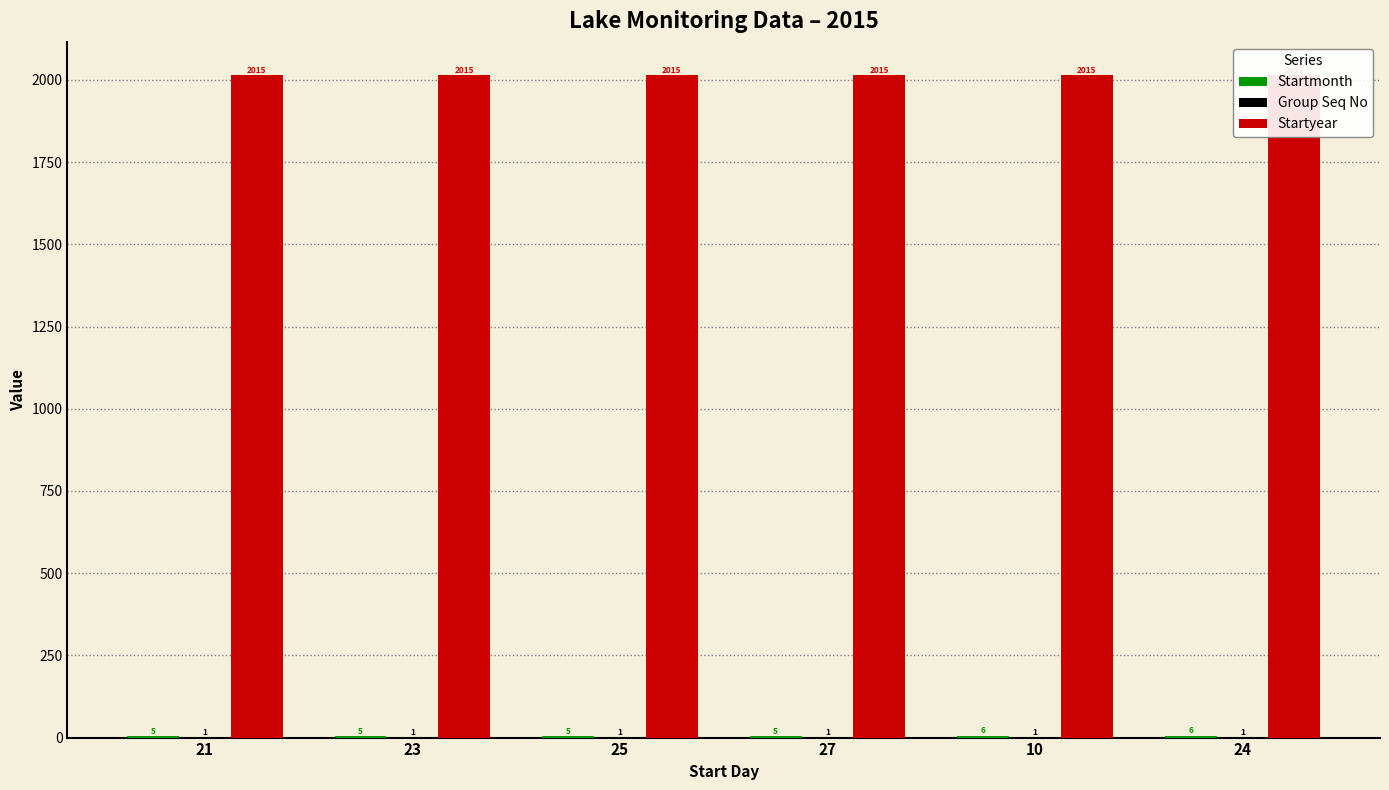

What is the maximum value shown in the chart?

2015